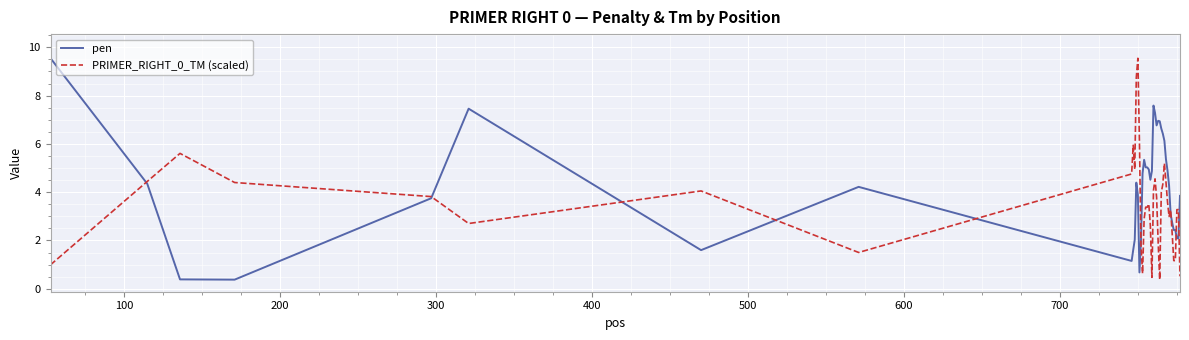

What is the difference between the second highest and minimum values in the PRIMER_RIGHT_0_TM (scaled) series?

8.4